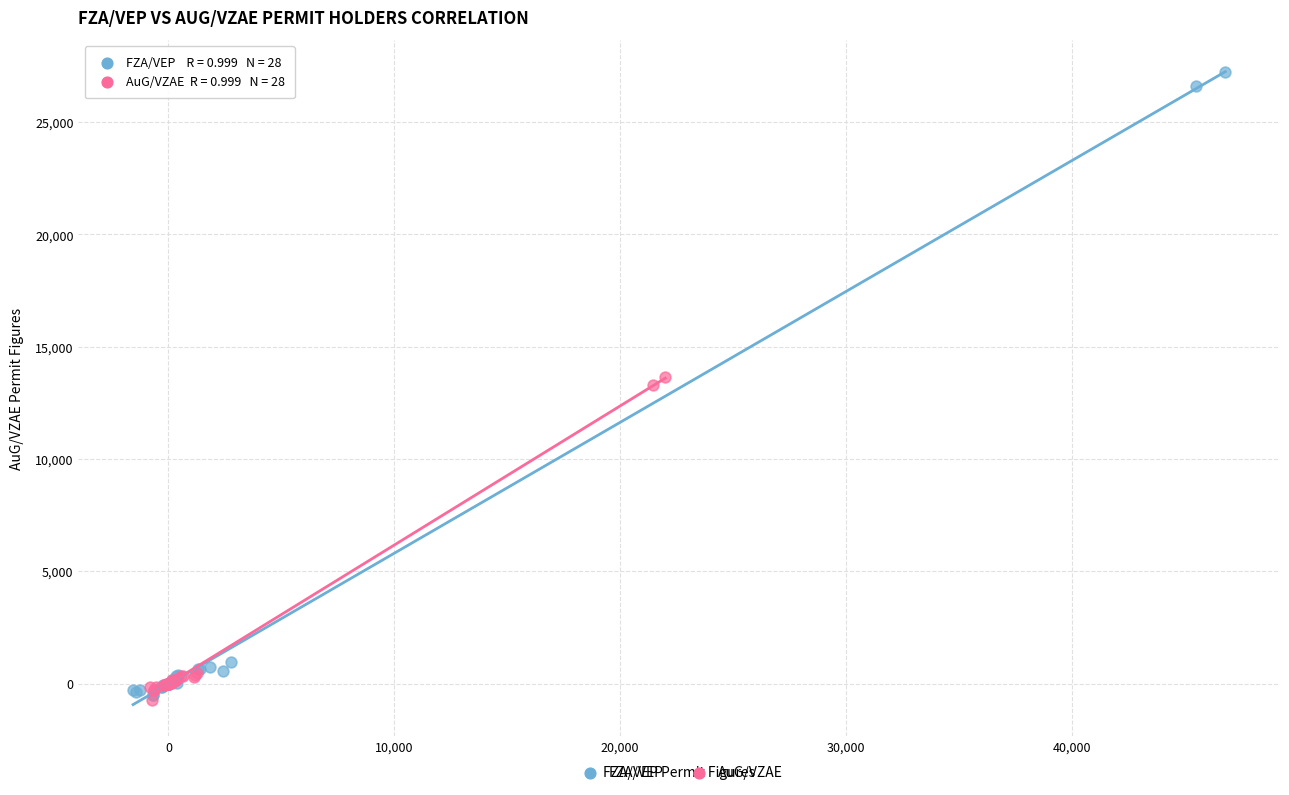

What are all the series names shown in the legend?

FZA/VEP, AuG/VZAE